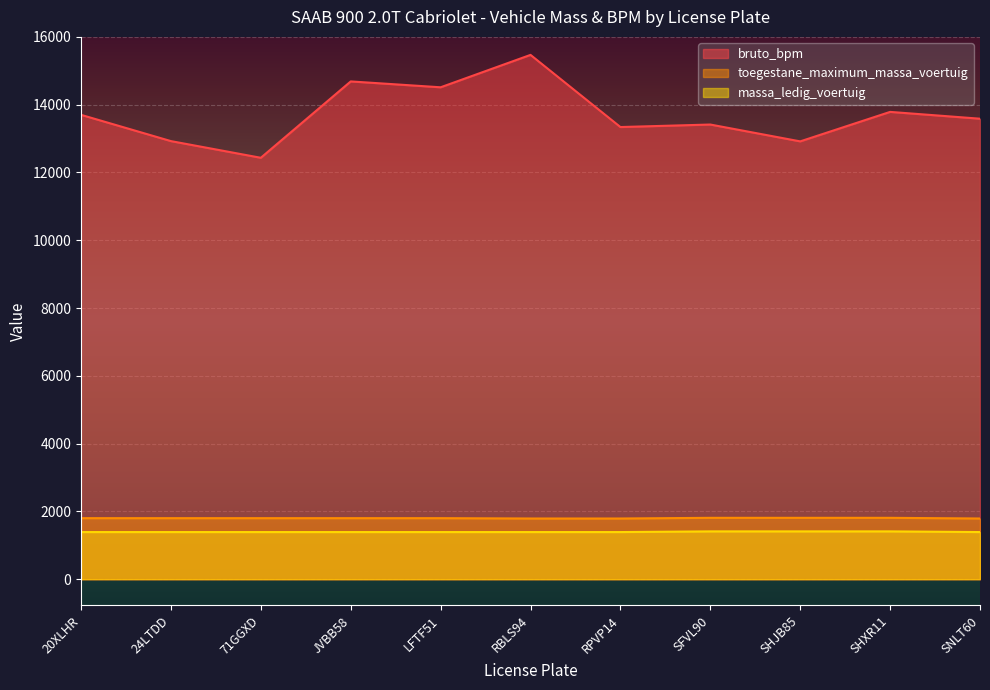

The bruto_bpm series shows 13700 at 20XLHR. True or false?

True